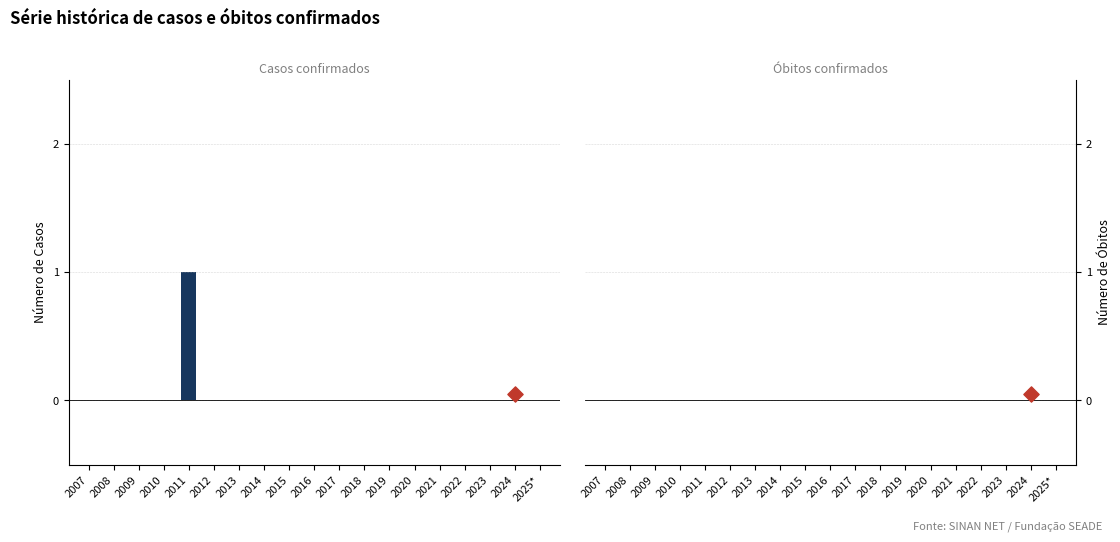

What are all the series names shown in the legend?

Número de Casos, Número de Óbitos